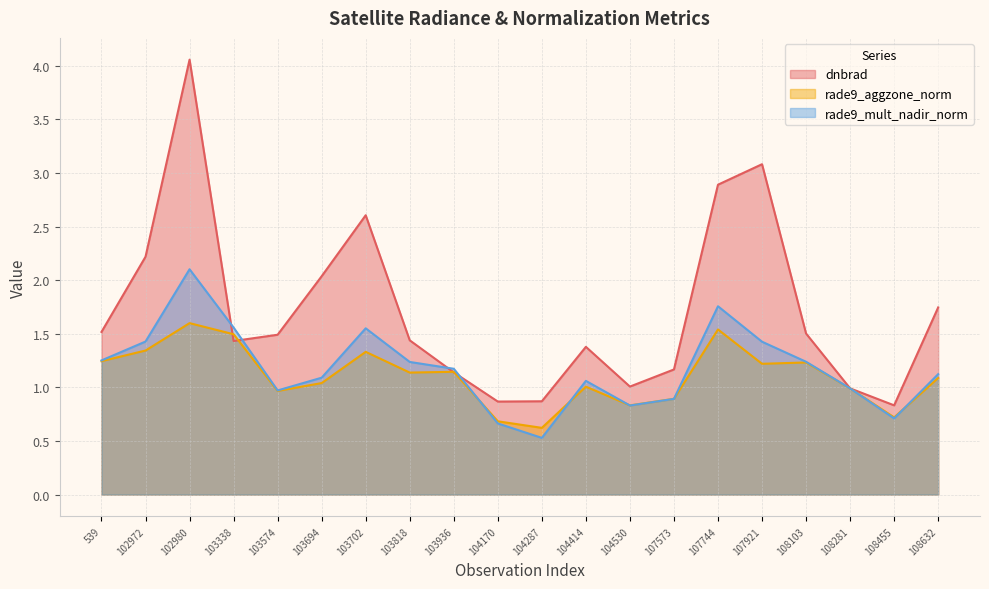

The value of rade9_aggzone_norm at 108103 is 1.2. True or false?

True